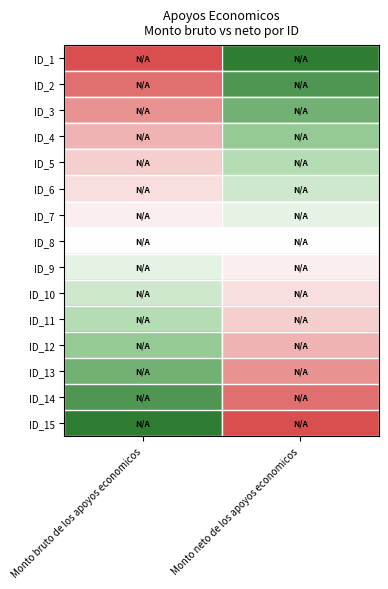

What is the spread (max minus min) of values at Monto neto de los apoyos economicos?

1.0